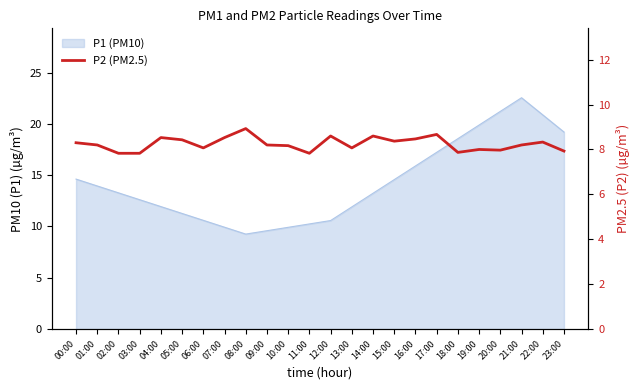

What position from the left is 12:00?

13